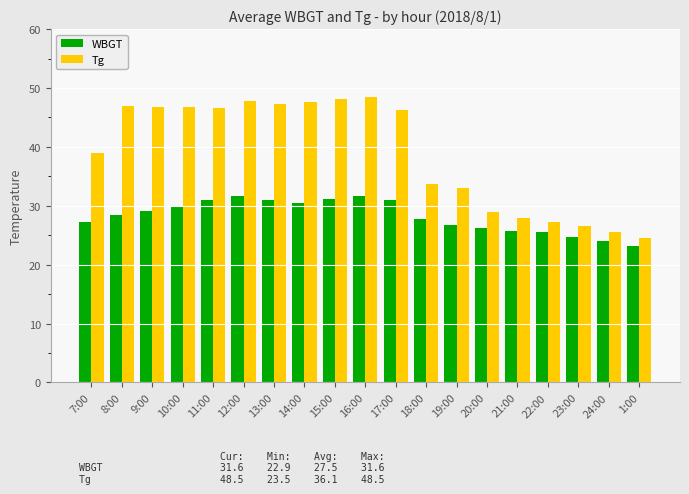

Which series changed the most between 12:00 and 23:00?

Tg